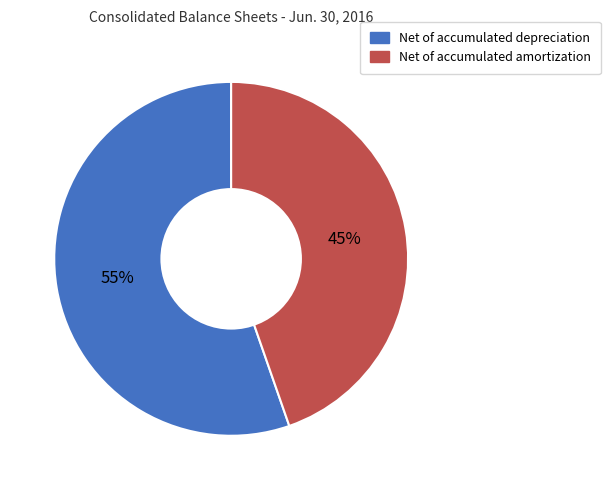

What is the ratio of the value at Net of accumulated depreciation to the value at Net of accumulated amortization?

1.2